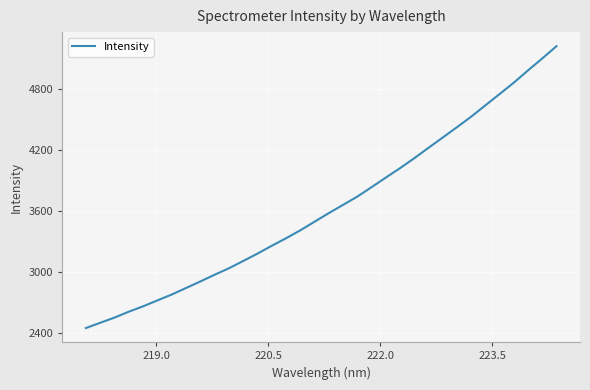

What is the minimum value shown in the chart?

2448.5